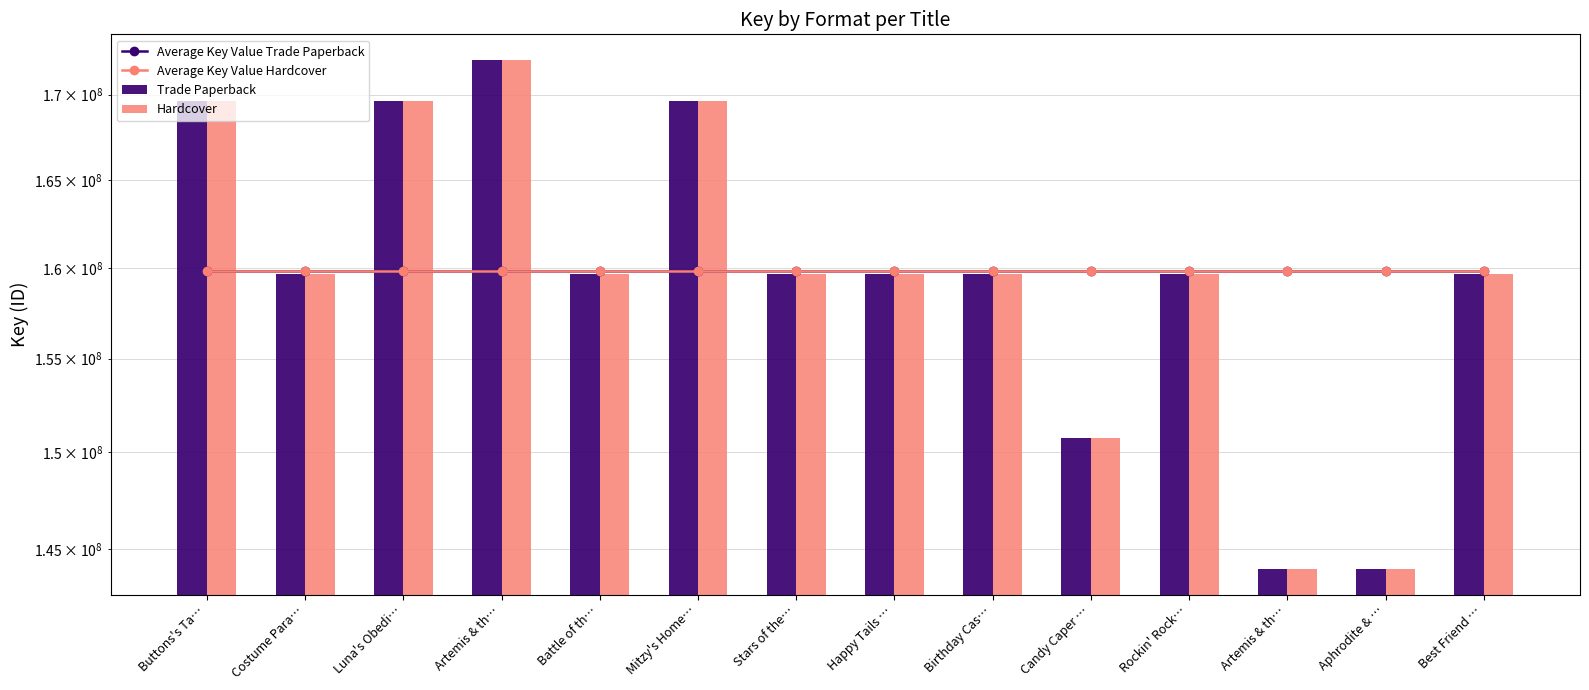

Which category has the highest value across all series?

Artemis & th…